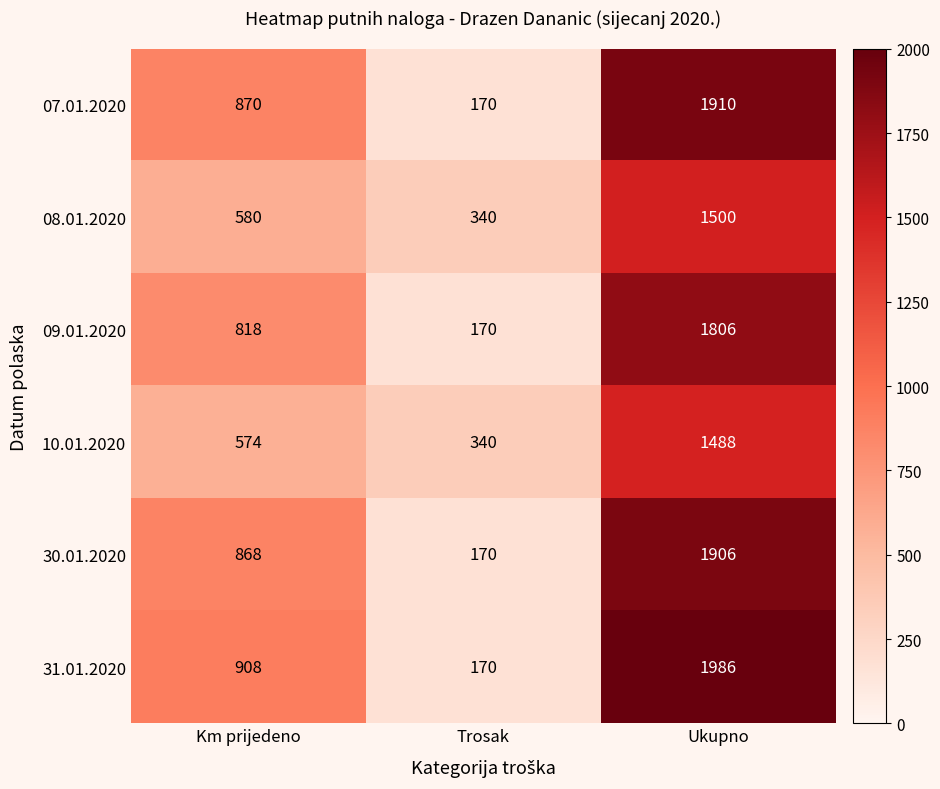

What is the difference between the 31.01.2020 values at Km prijedeno and Trosak?

738